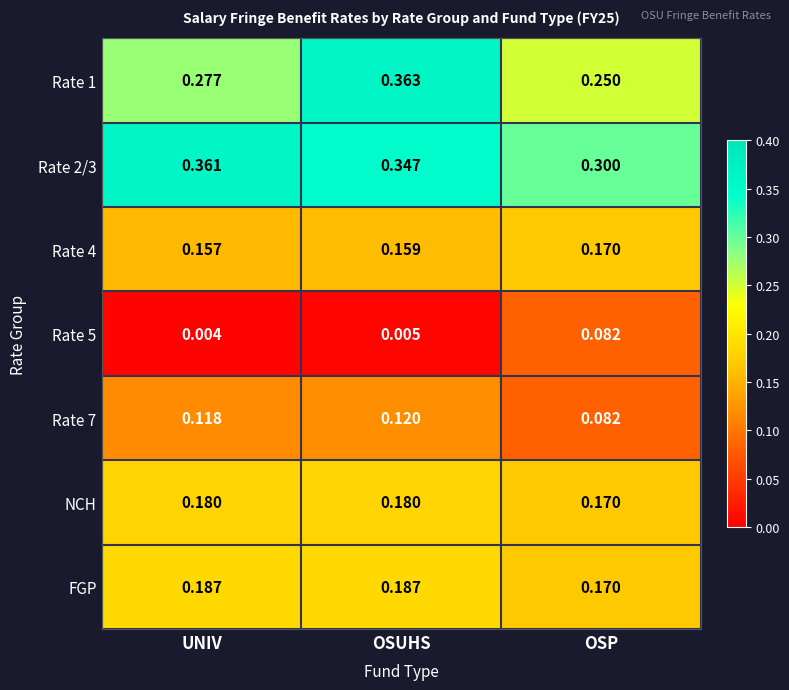

Count the number of categories in the chart.

3